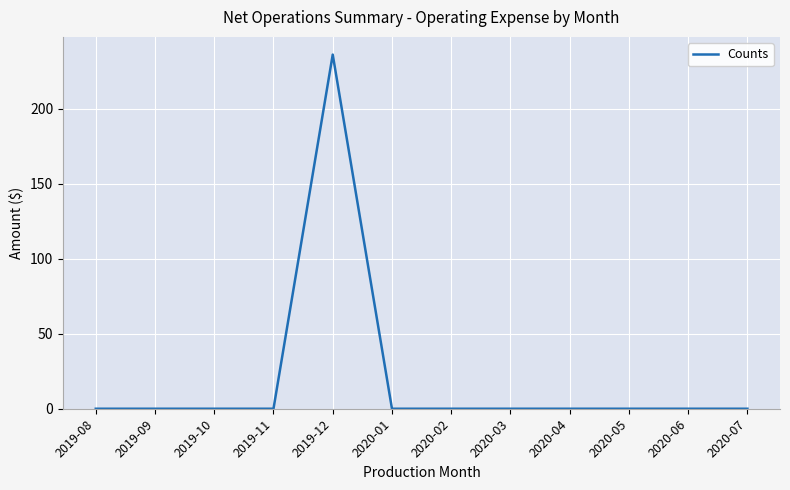

Reading left to right, what are all the values shown in this chart?

0	0	0	0	236	0	0	0	0	0	0	0